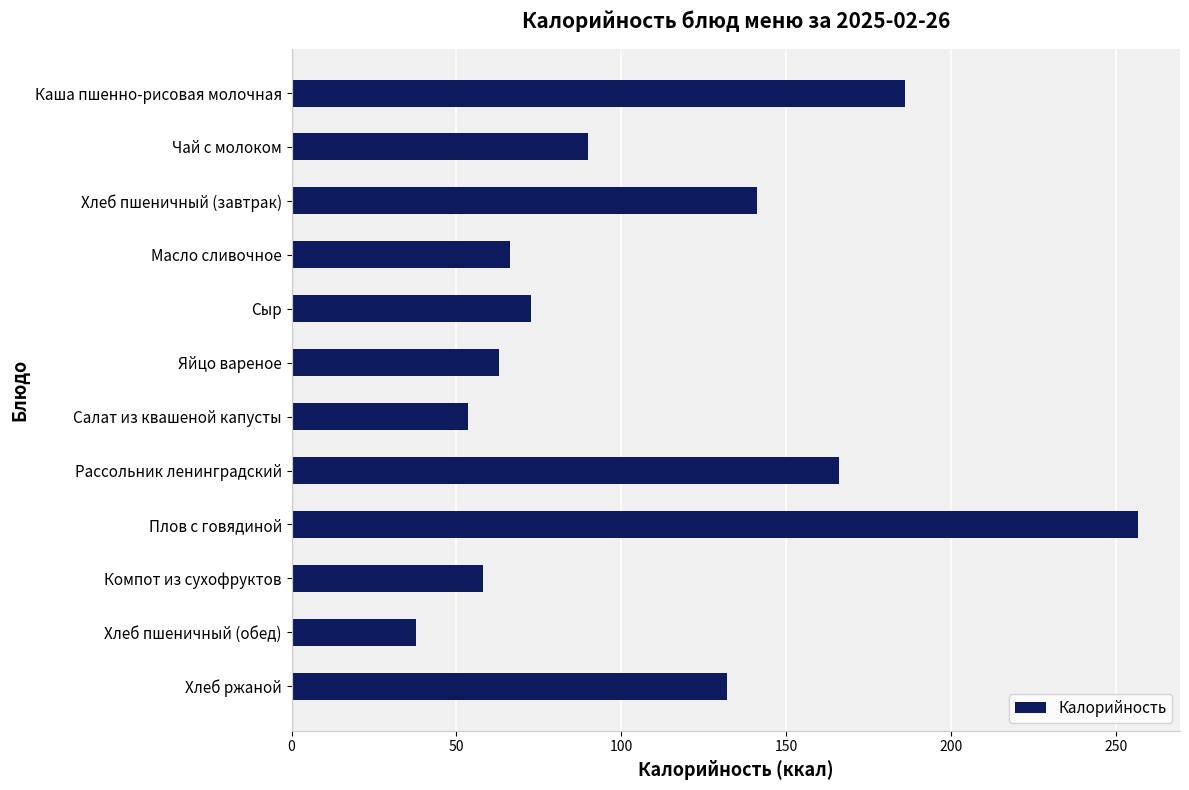

Count the number of data series in this chart.

1